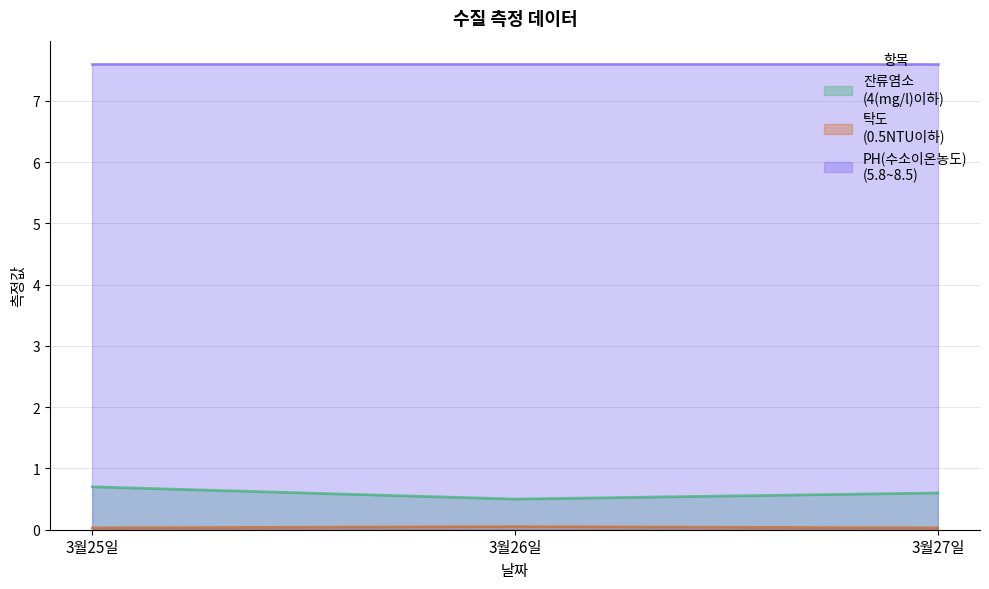

What is the value of the 탁도
(0.5NTU이하) point at the 2nd from the left?

0.1